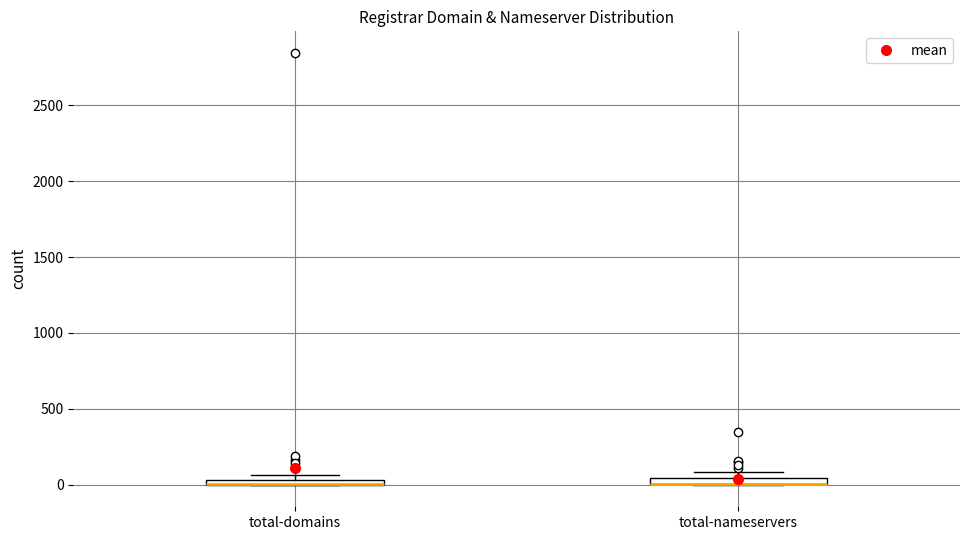

Where is the upper edge of the box for total-nameservers on the y-axis? The values are not printed on the chart, so give them approximately, as read against the axis.

50